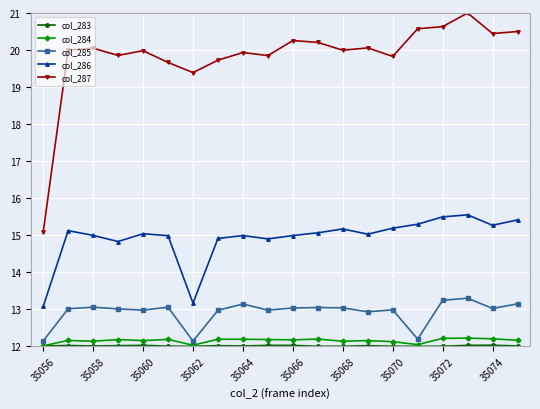

True or false: col_286 and col_284 intersect in this chart.

False